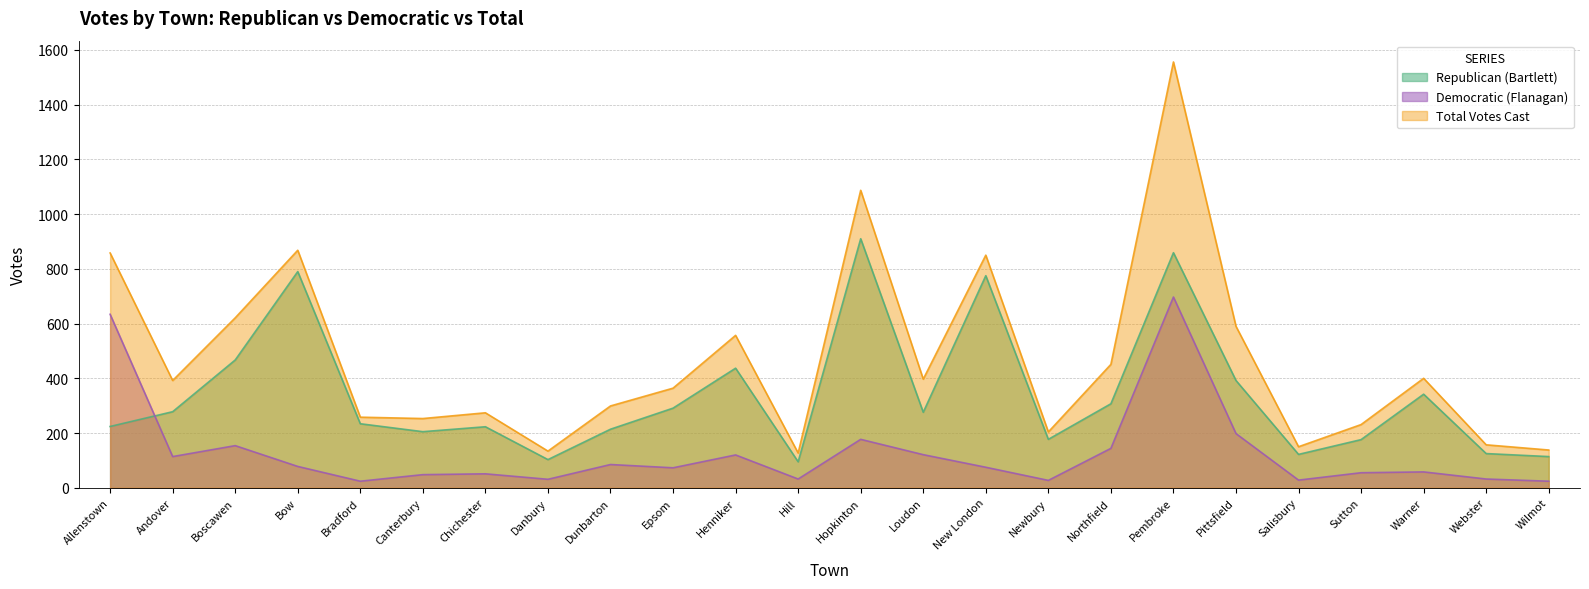

The Republican (Bartlett) series shows 223 at Chichester. True or false?

True